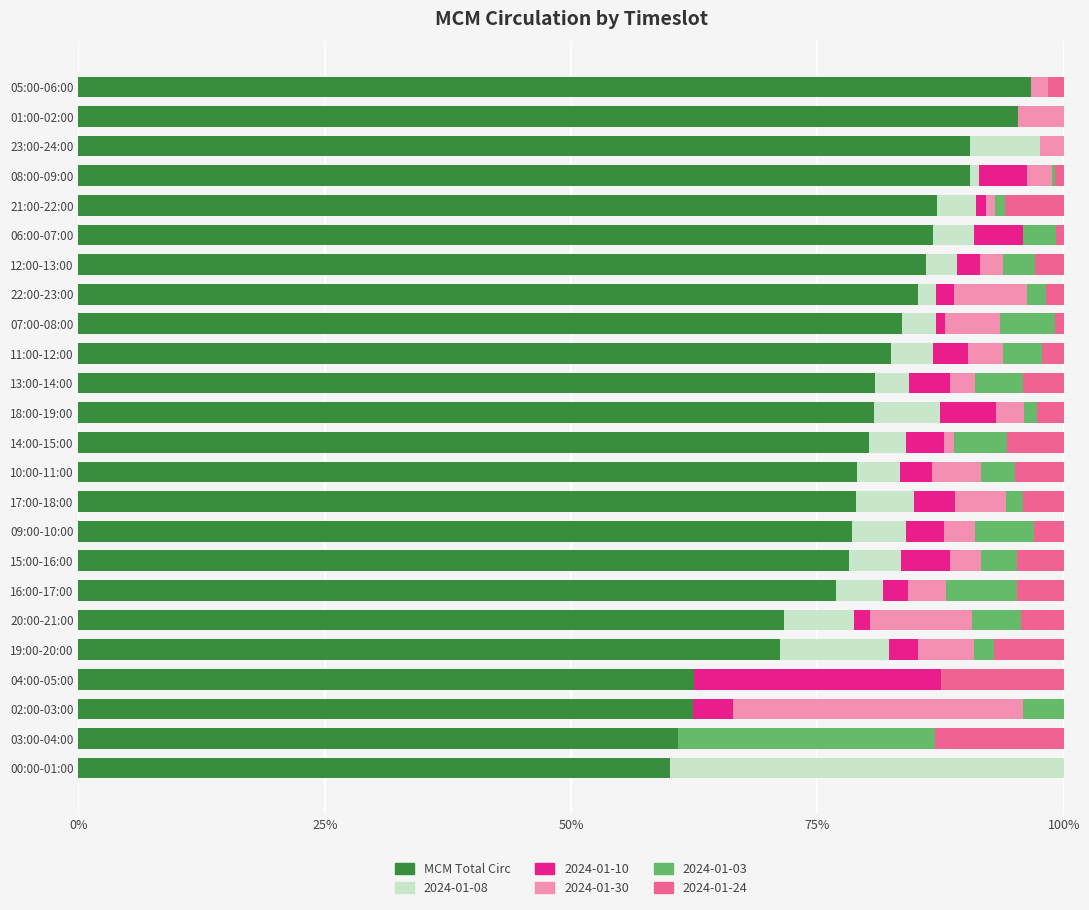

What is the total value across all series at 19:00-20:00?

100.0